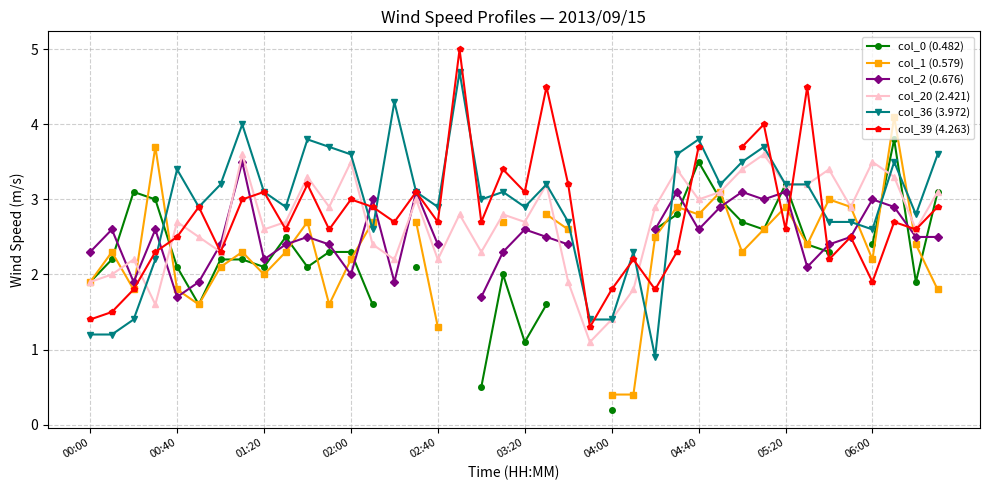

True or false: col_36 (3.972) has more than 2 interior local peaks.

True